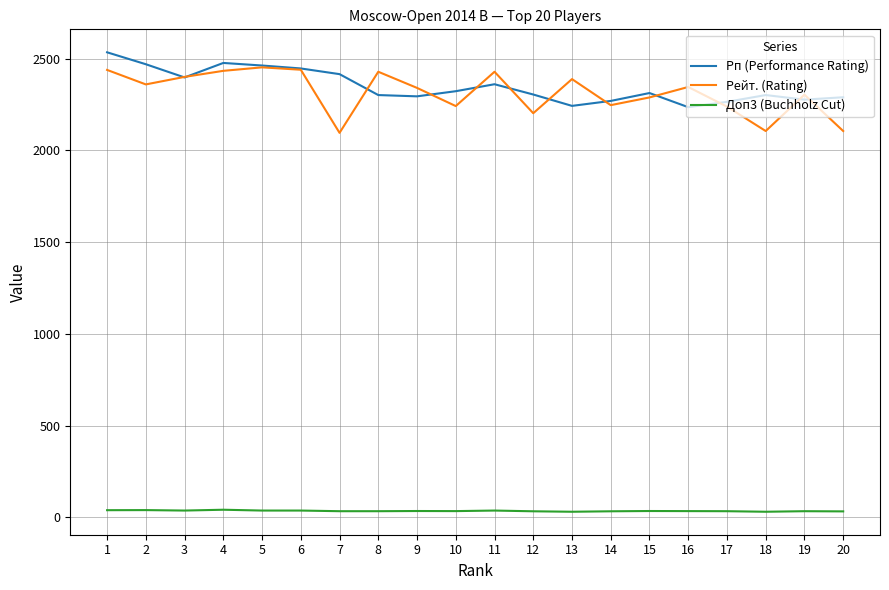

At 11, list the series in order from smallest to largest.

Доп3 (Buchholz Cut), Рп (Performance Rating), Рейт. (Rating)